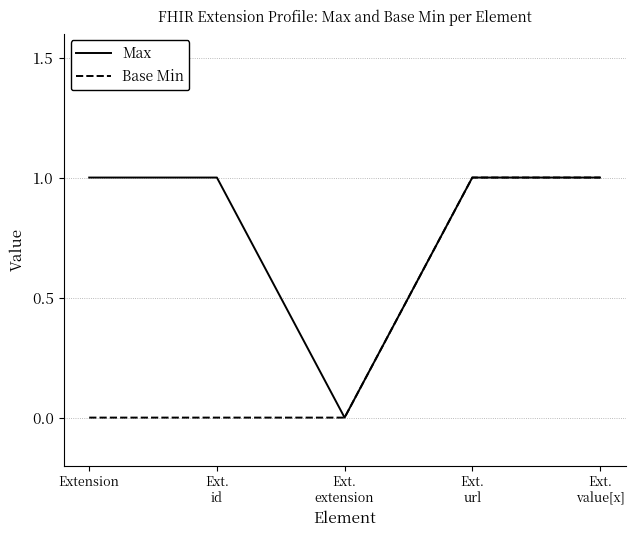

Which series has the largest total across all categories?

Max